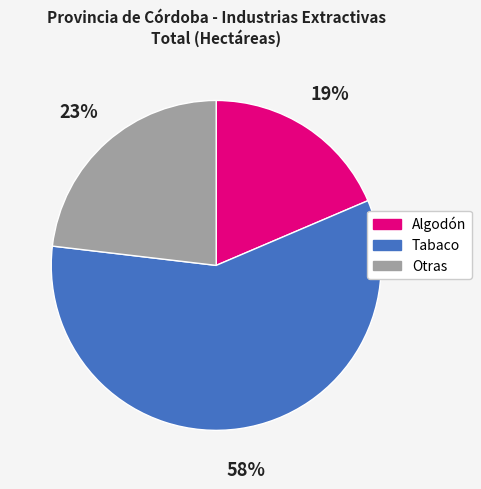

Is the sum of Algodón and Tabaco greater than half?

Yes